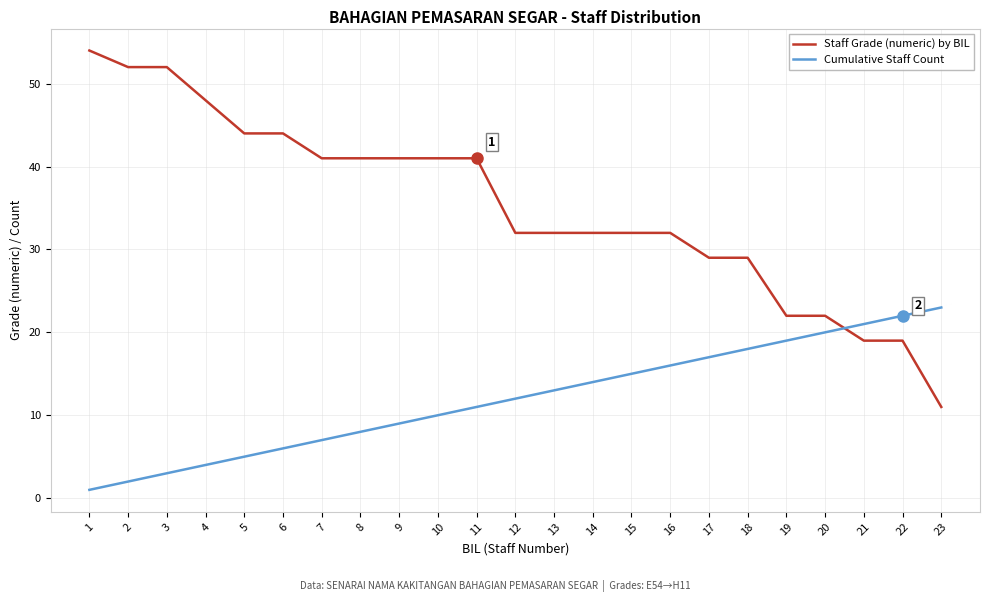

What are all the series names shown in the legend?

Staff Grade (numeric) by BIL, Cumulative Staff Count